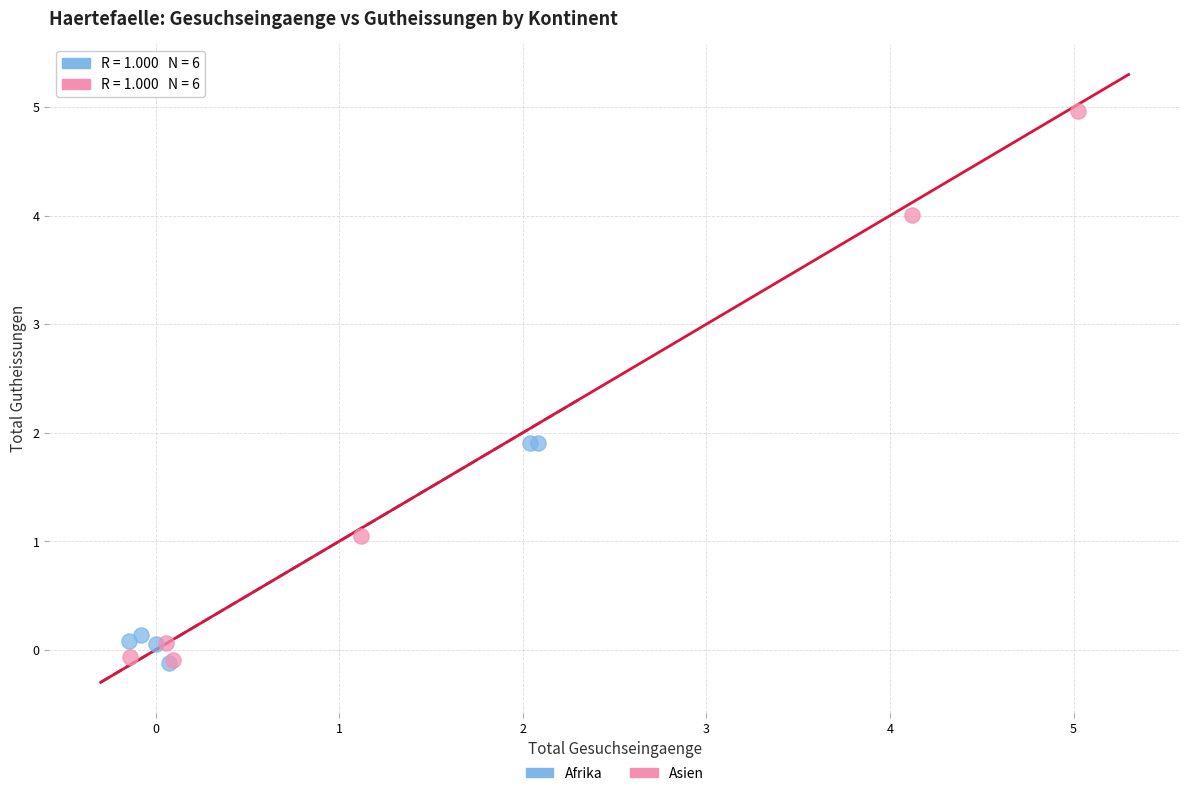

Which series has the widest spread of Y values?

Asien